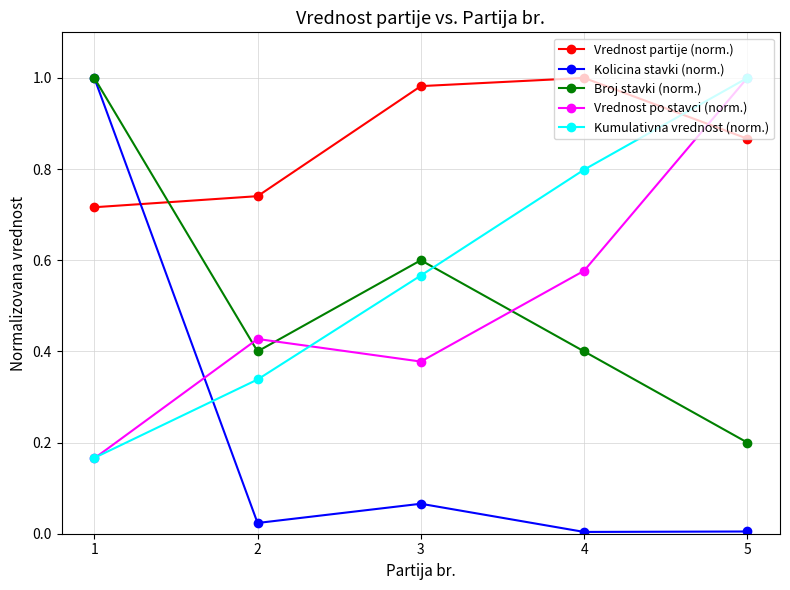

Between 1 and 4, which series saw the biggest shift?

Kolicina stavki (norm.)